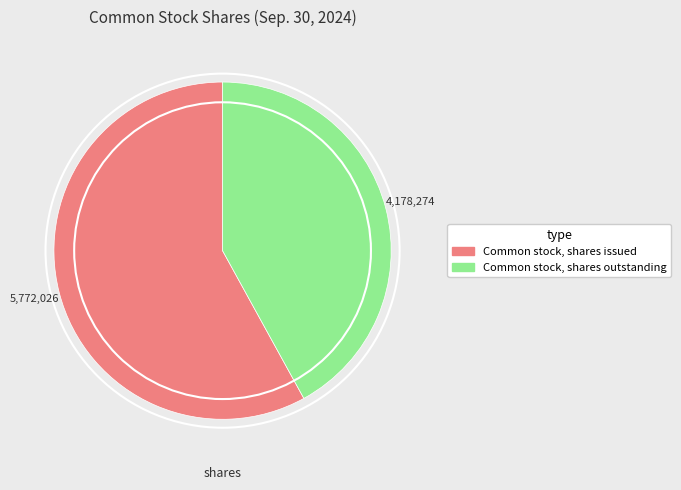

Is there a majority slice in this chart?

Yes